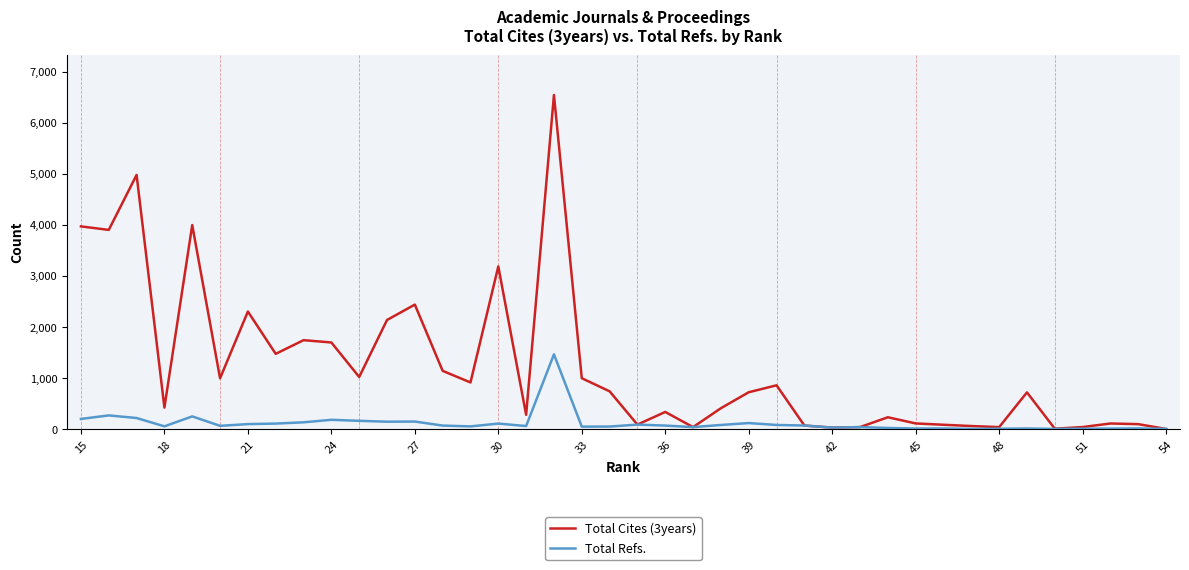

Which series has the largest range (max minus min)?

Total Cites (3years)